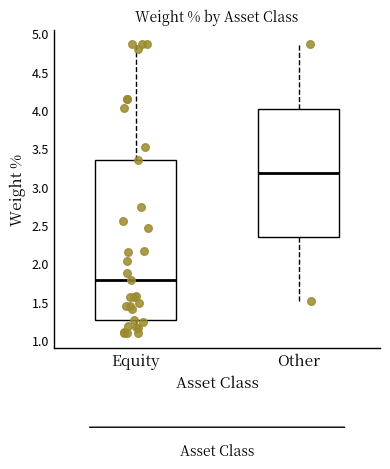

Where is the upper edge of the box for Equity on the y-axis? The values are not printed on the chart, so give them approximately, as read against the axis.

3.35